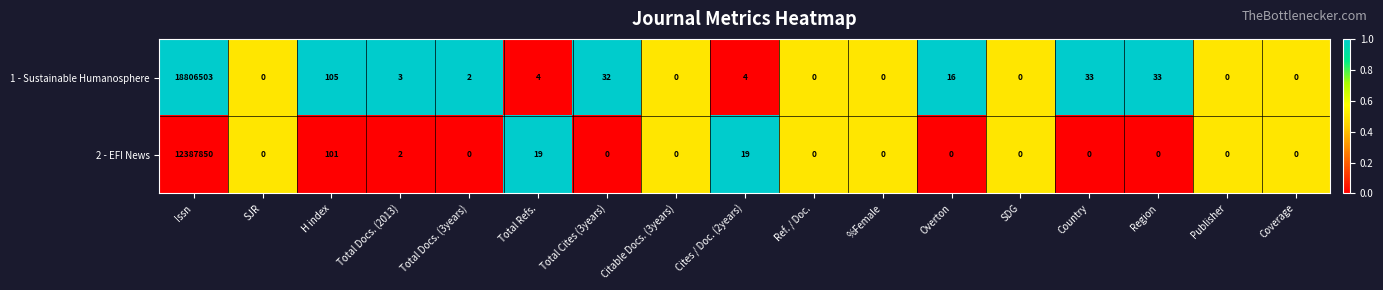

Which series has the widest spread of values?

1 - Sustainable Humanosphere